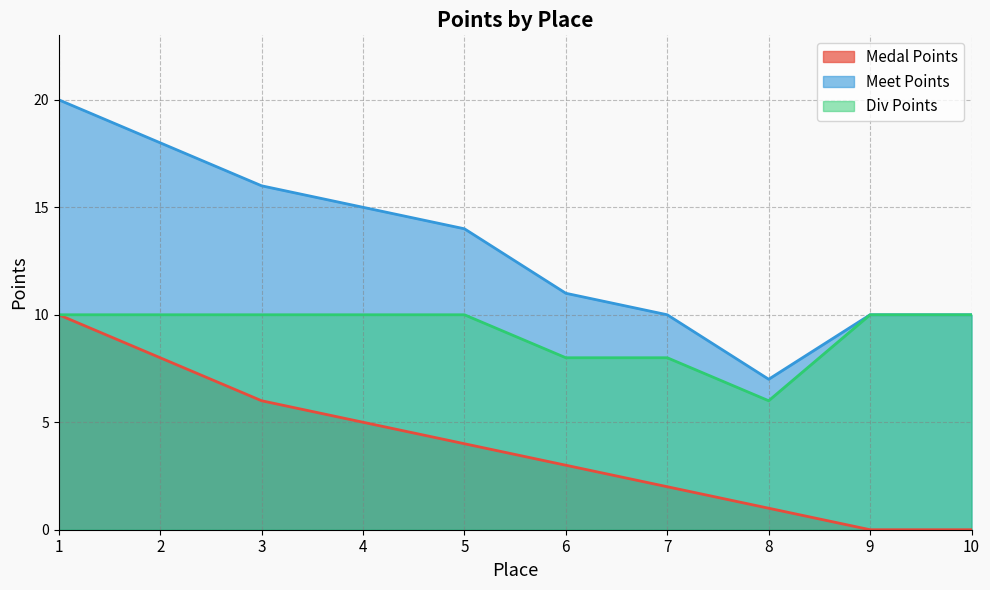

The value of Div Points at 6 is 8. True or false?

True